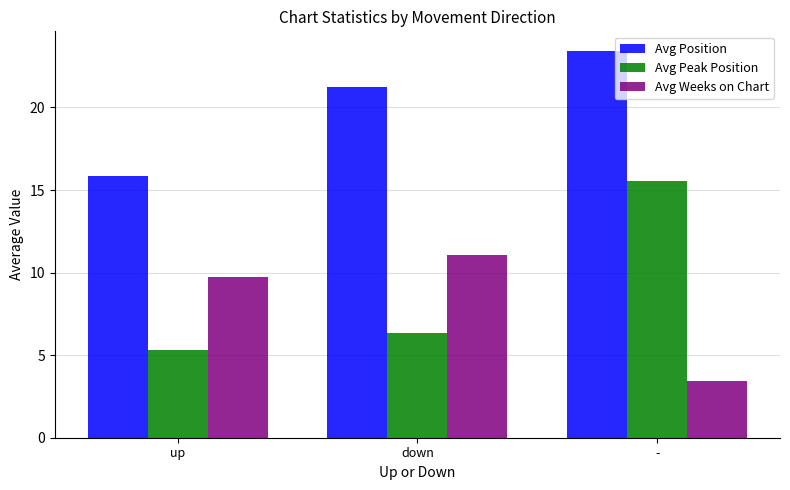

Which category has the highest value in the Avg Peak Position series?

-